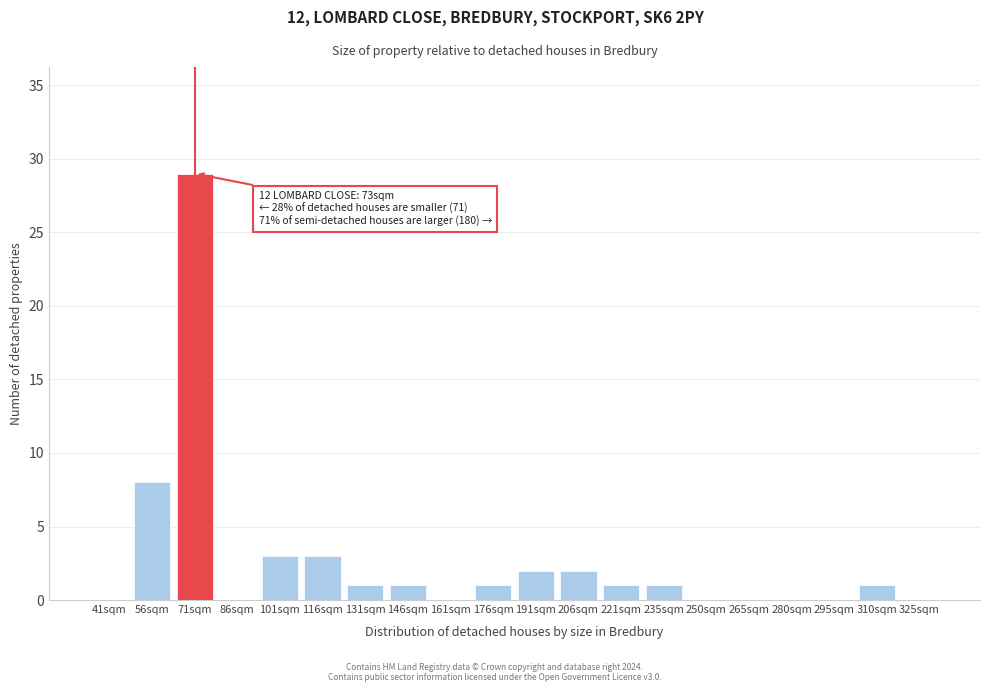

Reading right to left, list all the values displayed in this chart.

325sqm=0	310sqm=1	295sqm=0	280sqm=0	265sqm=0	250sqm=0	235sqm=1	221sqm=1	206sqm=2	191sqm=2	176sqm=1	161sqm=0	146sqm=1	131sqm=1	116sqm=3	101sqm=3	86sqm=0	71sqm=29	56sqm=8	41sqm=0